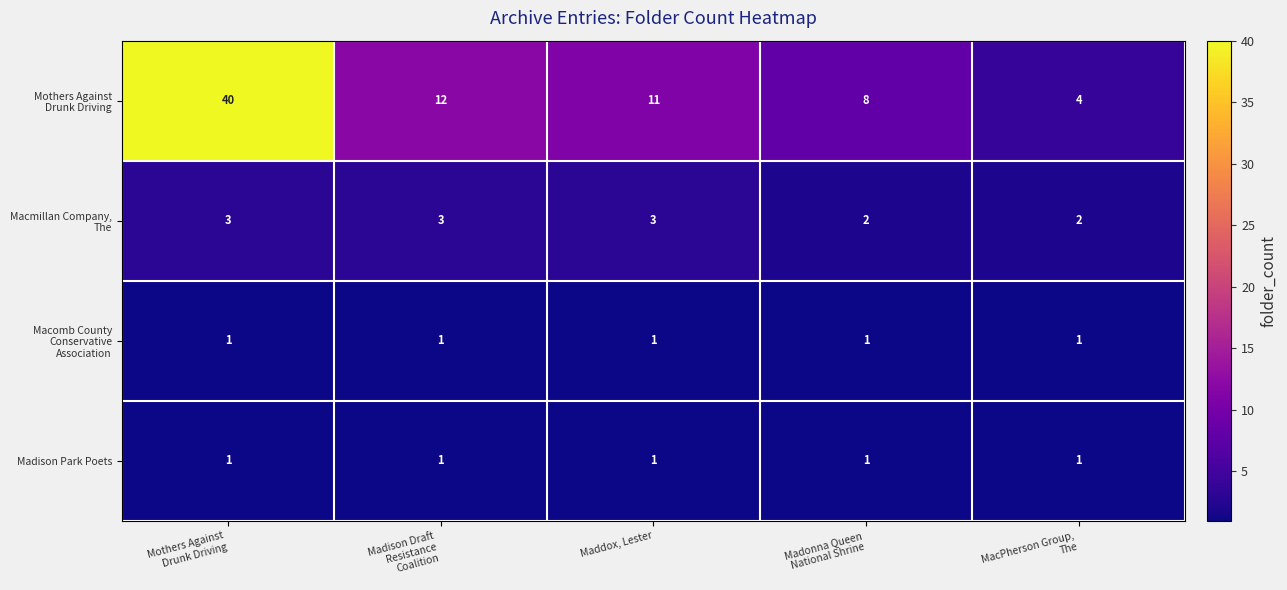

What is the total value across all series at MacPherson Group,
The?

8